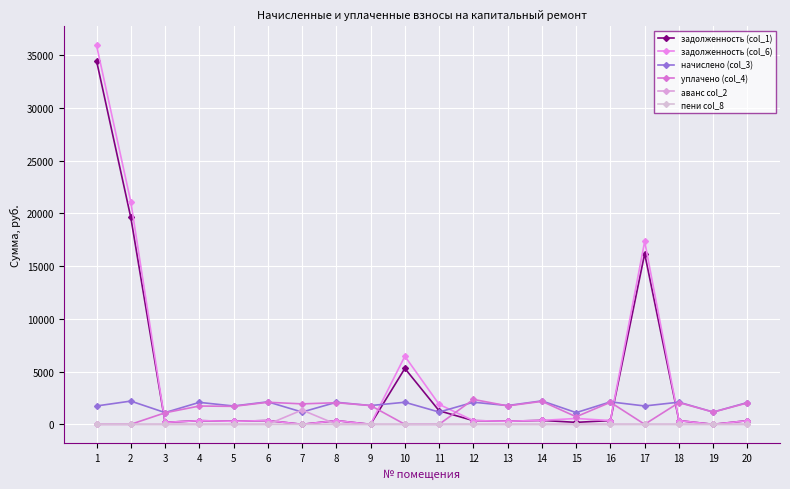

Reading left to right, list all the values displayed in this chart.

задолженность (col_1): 1=34470.5	2=19620.0	3=185.4	4=346.8	5=289.4	6=355.2	7=0.0	8=348.0	9=0.0	10=5299.3	11=1283.8	12=349.2	13=296.6	14=370.2	15=185.3	16=354.6	17=16174.0	18=349.8	19=0.0	20=345.1
задолженность (col_6): 1=35935.5	2=21108.9	3=184.8	4=346.8	5=289.9	6=355.2	7=0.0	8=348.0	9=0.0	10=6457.2	11=1891.7	12=349.2	13=296.6	14=370.2	15=555.0	16=354.6	17=17338.3	18=349.8	19=0.0	20=344.4
начислено (col_3): 1=1740.2	2=2203.0	3=1112.3	4=2081.0	5=1736.6	6=2131.3	7=1162.5	8=2088.2	9=1779.7	10=2091.8	11=1162.5	12=2095.4	13=1779.7	14=2221.0	15=1108.7	16=2127.7	17=1740.2	18=2099.0	19=1162.5	20=2066.7
уплачено (col_4): 1=0.0	2=0.0	3=1091.8	4=1734.2	5=1703.2	6=2090.9	7=1937.5	8=2048.7	9=1779.7	10=0.0	11=0.0	12=2362.5	13=1745.9	14=2178.9	15=718.1	16=2087.3	17=0.0	18=2059.2	19=1162.5	20=2028.2
аванс col_2: 1=0.0	2=0.0	3=0.0	4=0.0	5=0.0	6=0.0	7=1356.5	8=0.0	9=0.0	10=0.0	11=0.0	12=0.0	13=0.0	14=0.0	15=0.0	16=0.0	17=0.0	18=0.0	19=0.0	20=0.0
пени col_8: 1=0.0	2=0.0	3=0.0	4=0.0	5=0.0	6=0.0	7=0.0	8=0.0	9=0.0	10=0.0	11=0.0	12=6.8	13=0.0	14=0.0	15=2.7	16=0.0	17=0.0	18=0.0	19=0.0	20=0.0